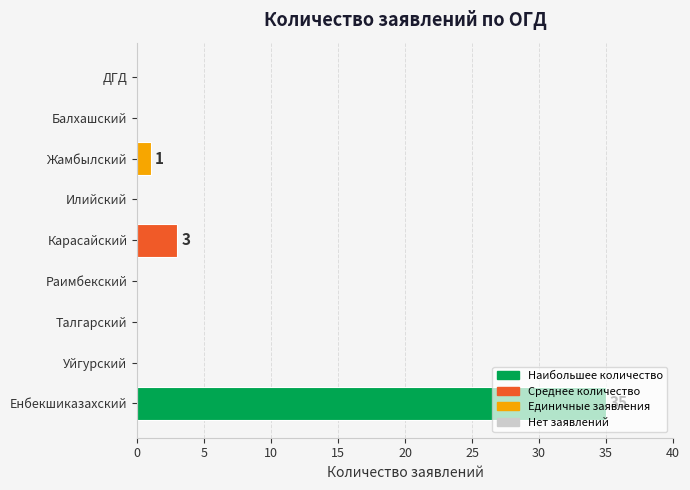

Are the bars horizontal?

Yes